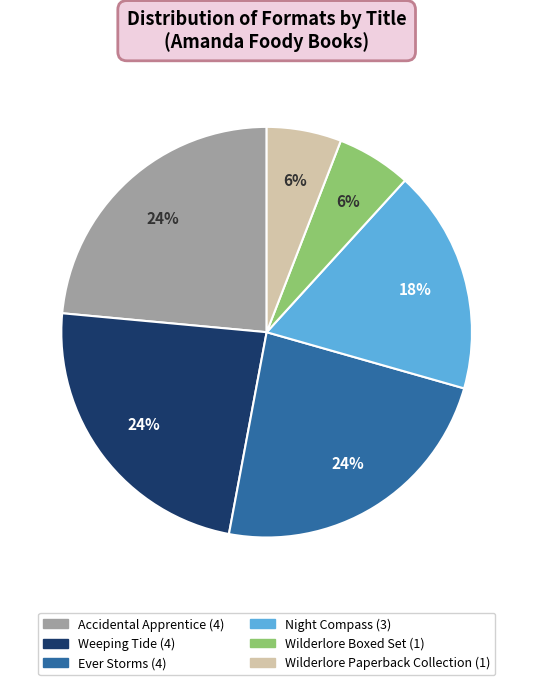

Combined, do Wilderlore Paperback Collection and Accidental Apprentice account for over 50%?

No